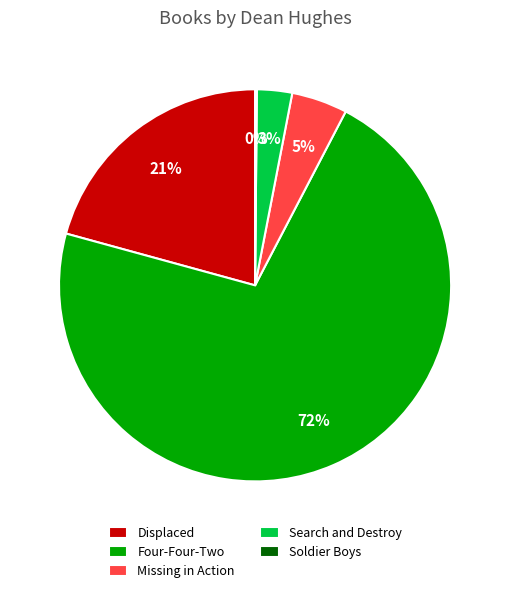

True or false: Search and Destroy accounts for 3% of the total.

True